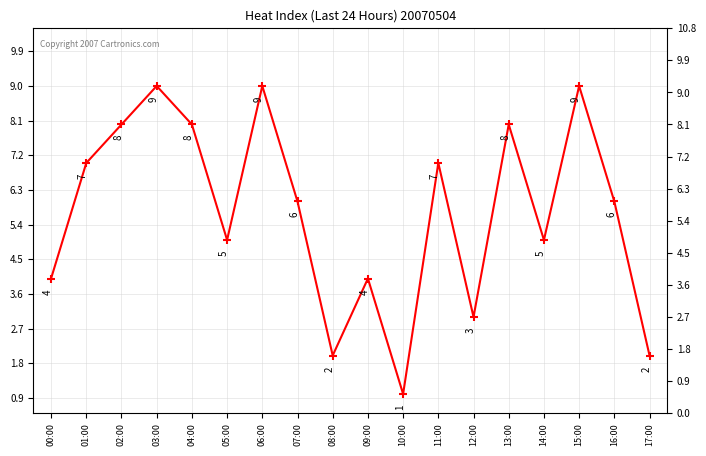

Approximately how many times larger is the value at 05:00 compared to 02:00?

0.6